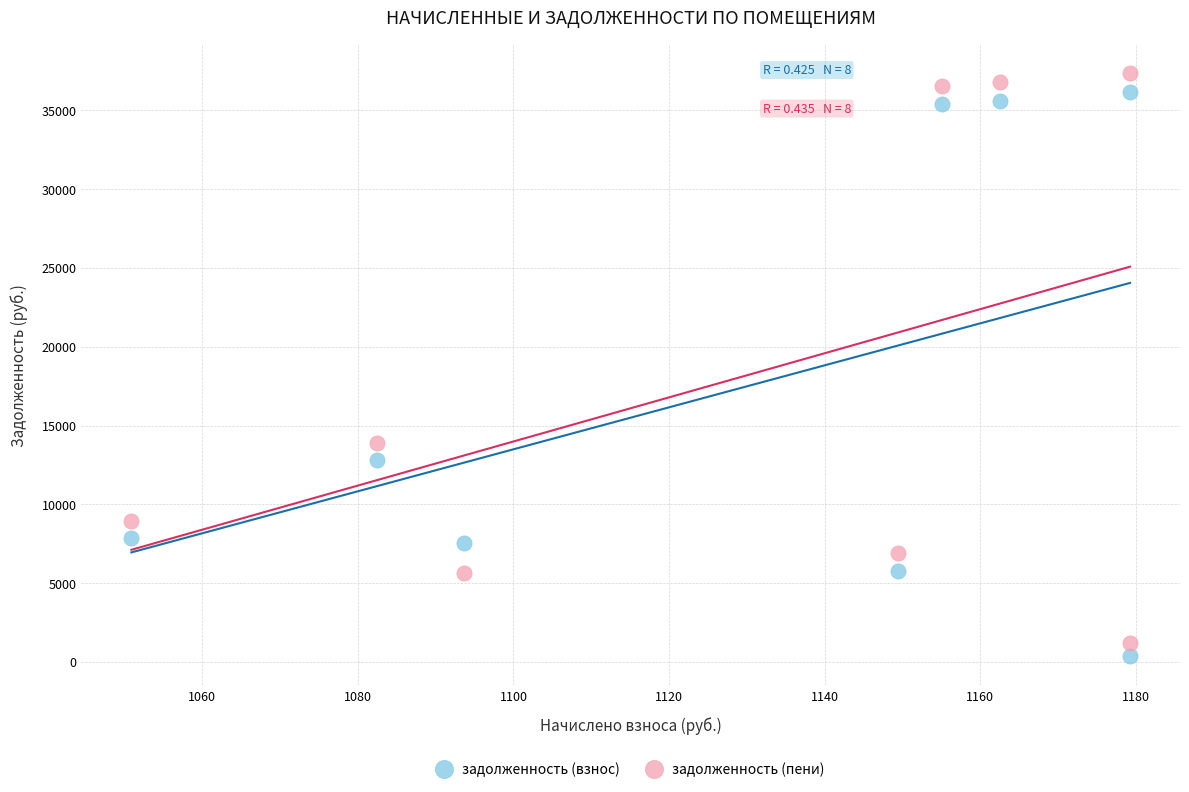

What is the X range (max minus min) for the scatter plot?

128.3